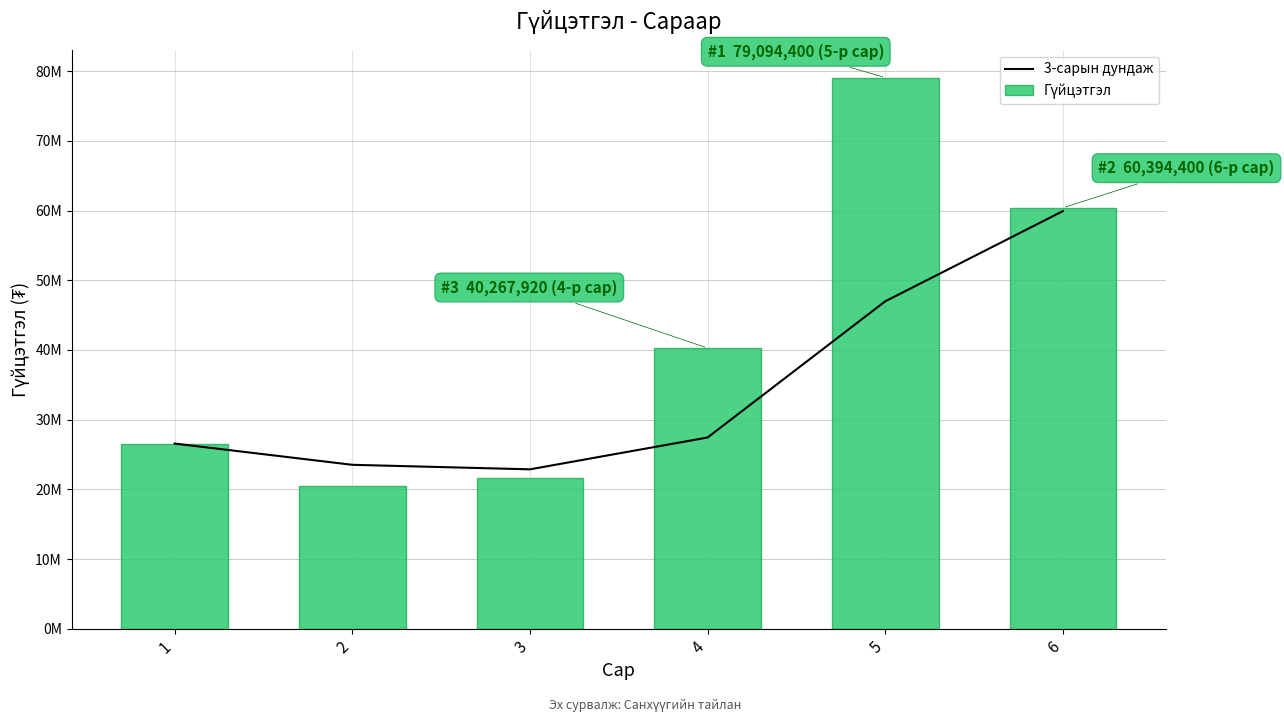

What is the difference between the Гүйцэтгэл values at 3 and 5?

57525600.0